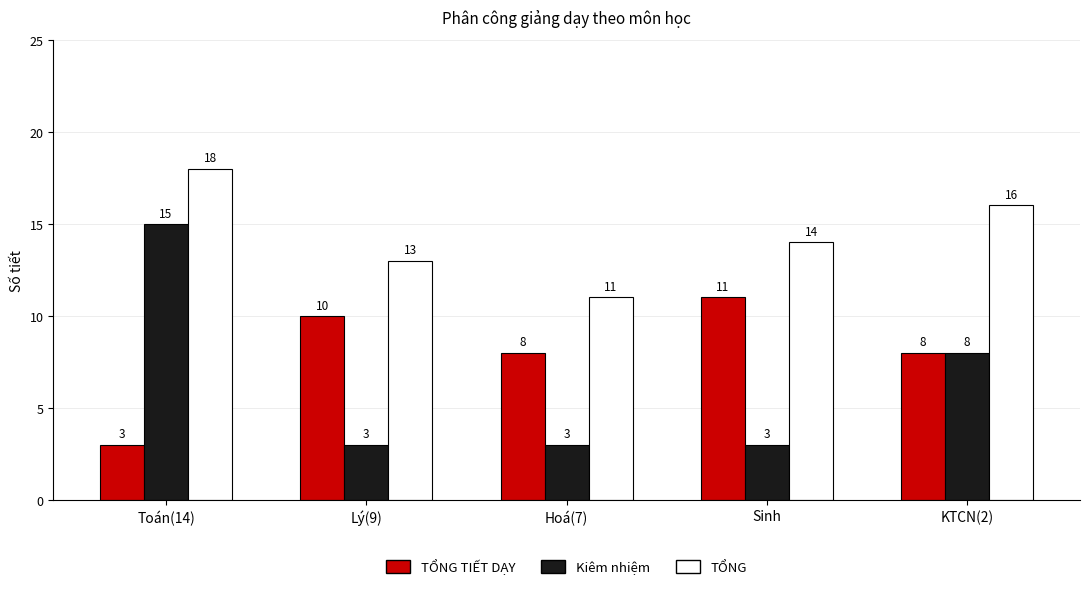

True or false: TỔNG TIẾT DẠY has a value of 11 at Sinh.

True